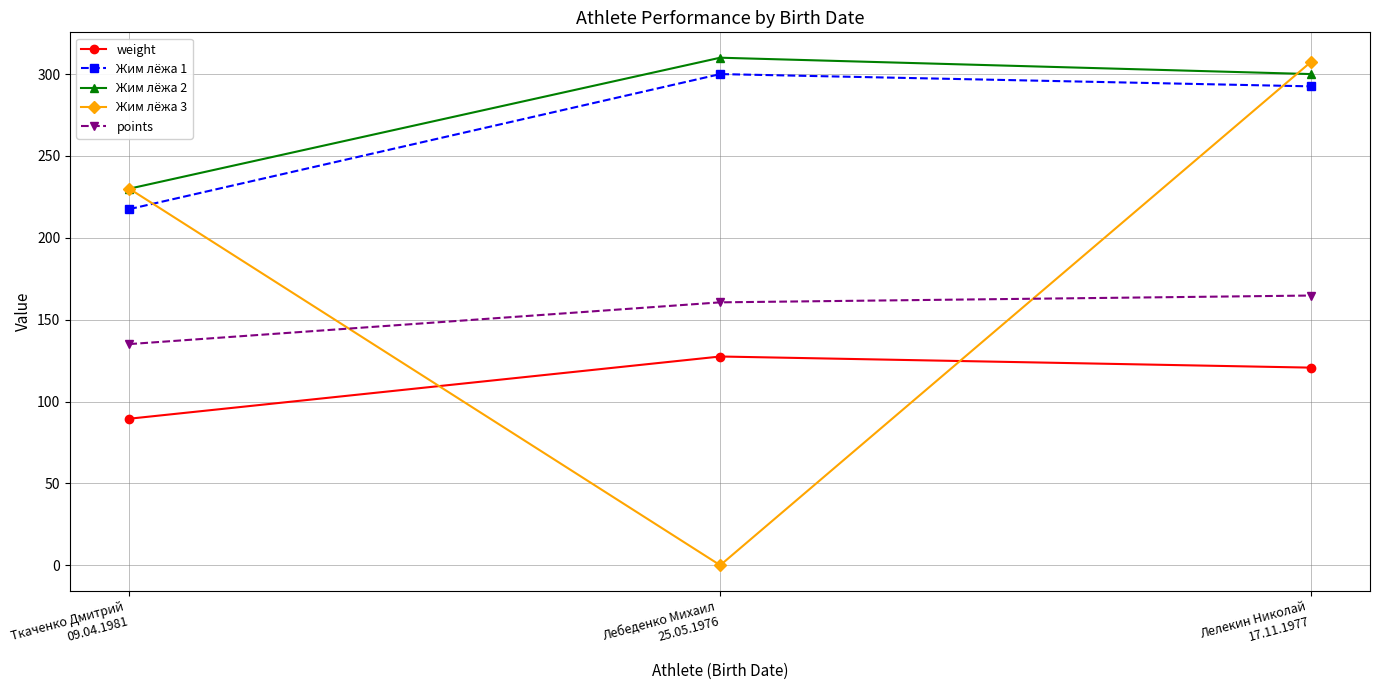

What is the greatest value displayed?

310.0